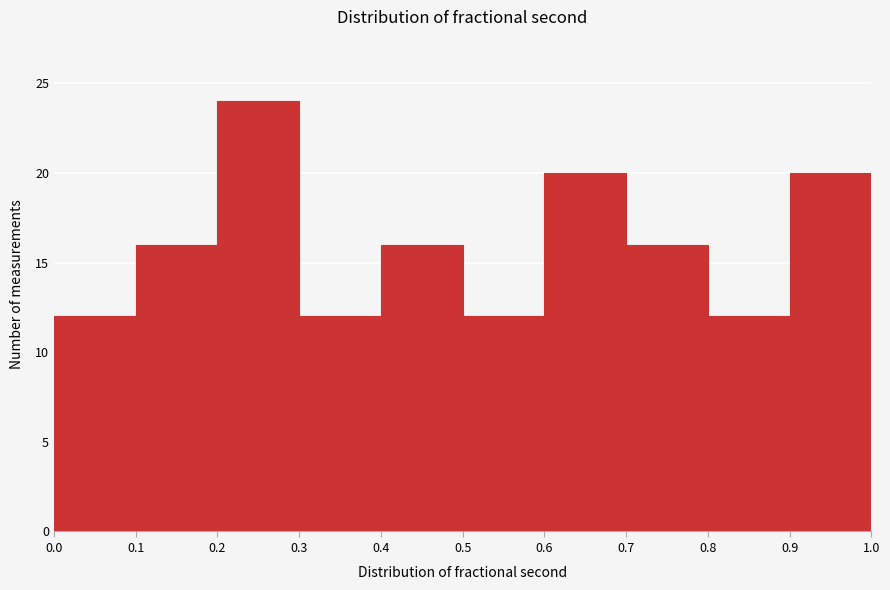

How tall is the bar that spans 0.9 to 1.0 on the x-axis? The values are not printed on the chart, so give them approximately, as read against the axis.

20